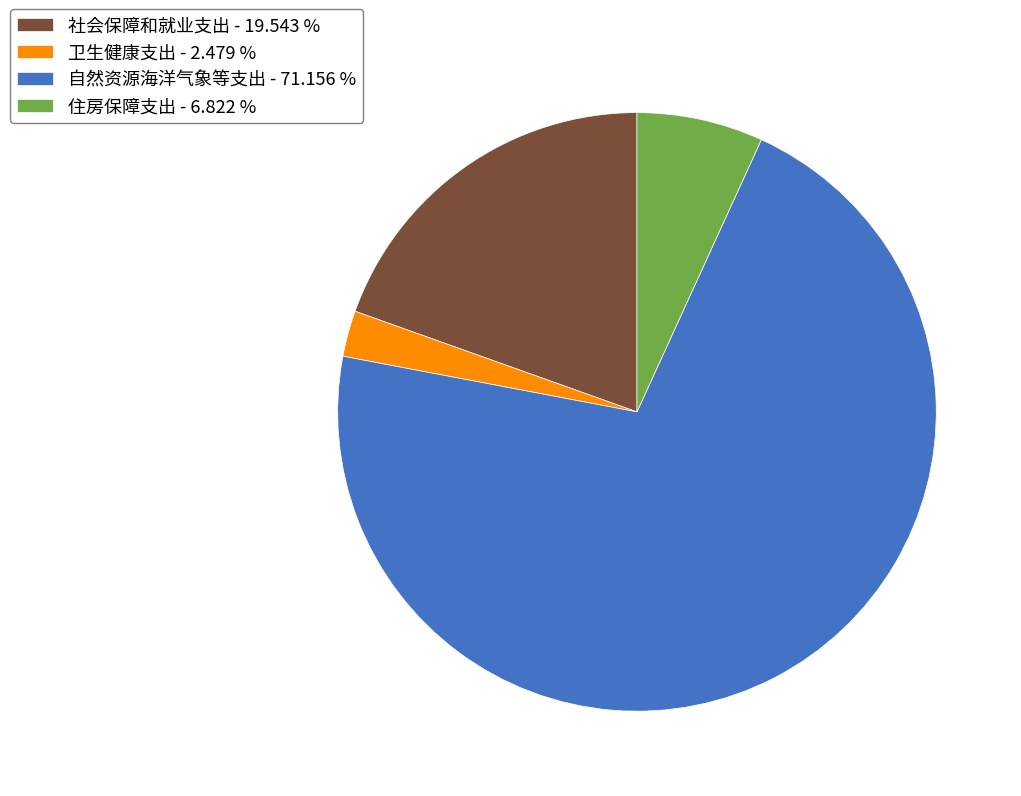

Is there any slice that represents more than half of the pie?

Yes